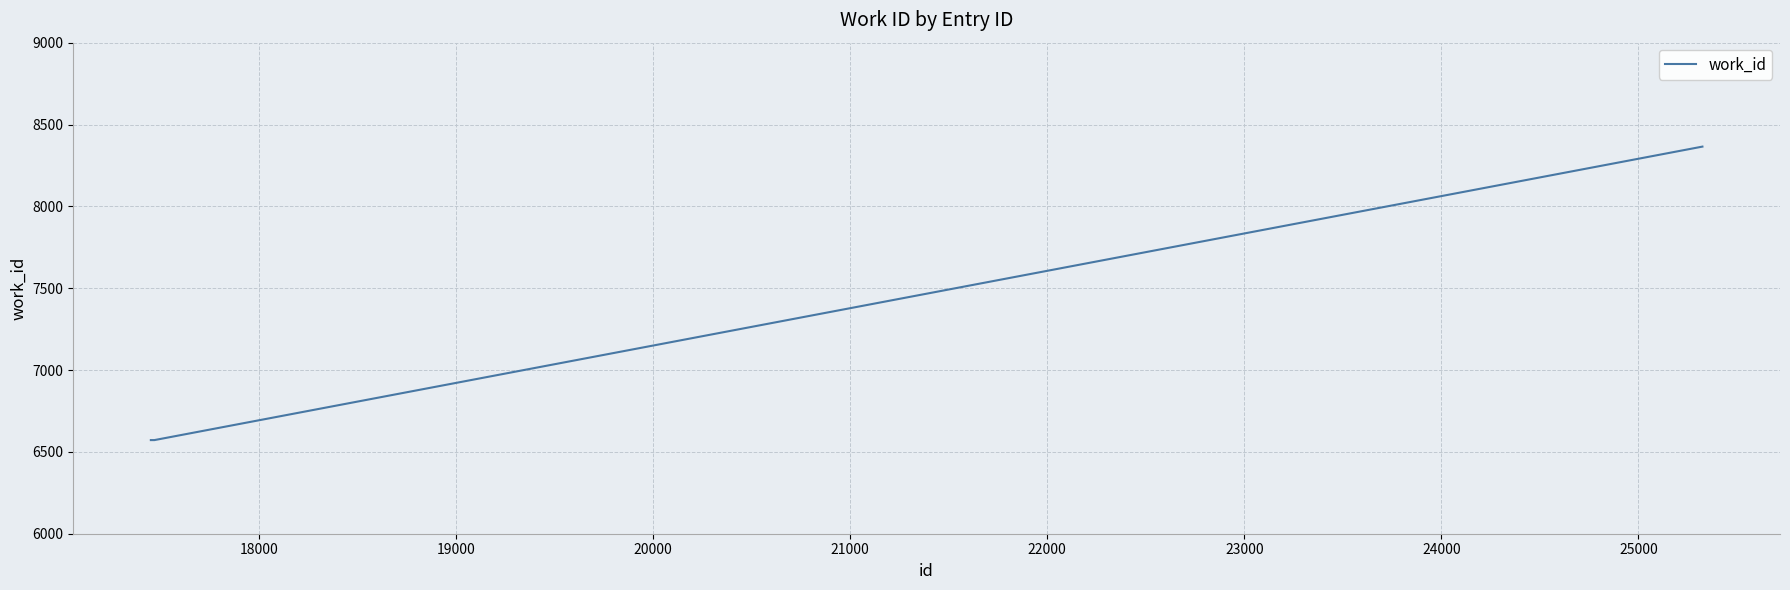

What is the greatest value displayed?

8365